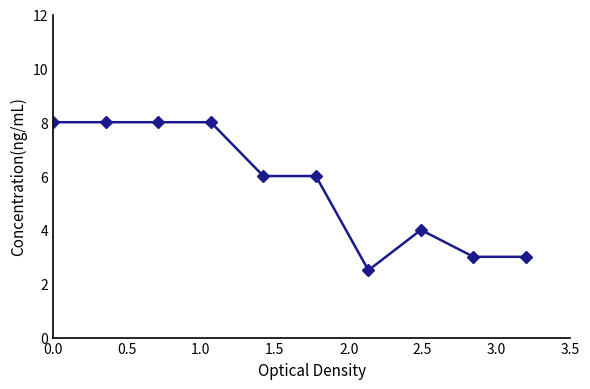

Reading right to left, list all the values displayed in this chart.

3.0	3.0	4.0	2.5	6.0	6.0	8.0	8.0	8.0	8.0